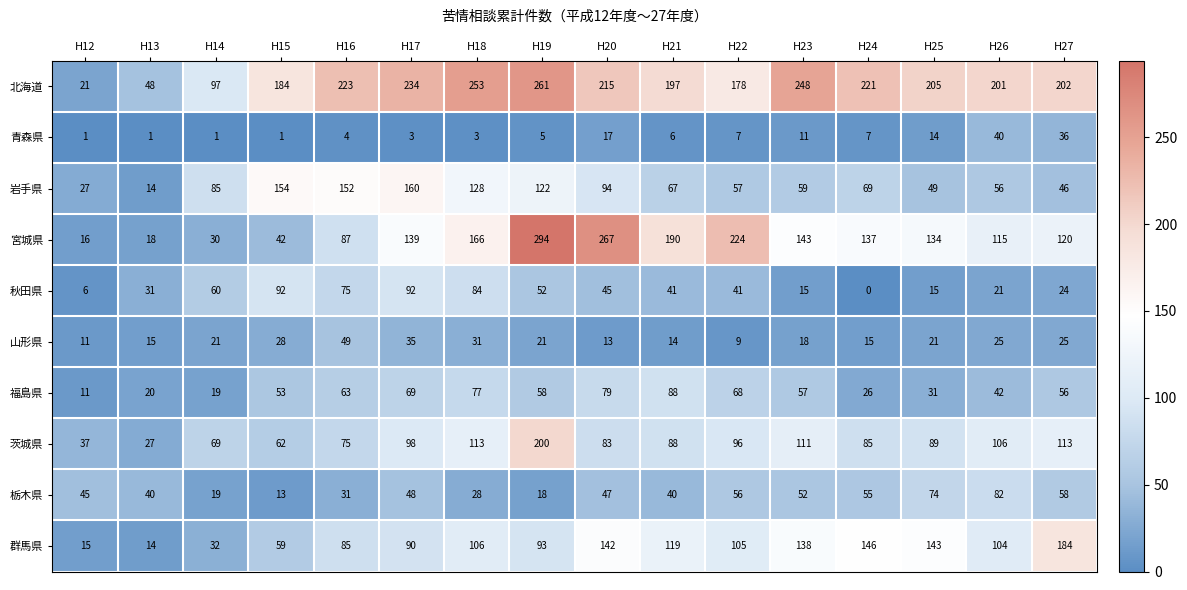

How many series are shown in this chart?

10